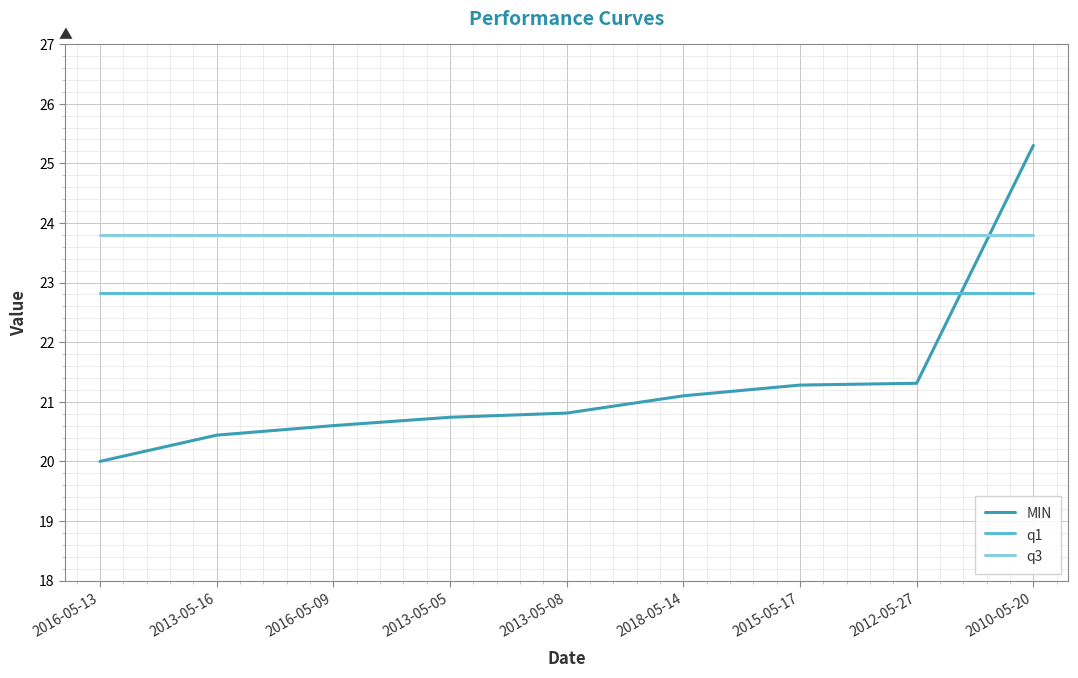

Rank the series by their average value, from highest to lowest.

q3, q1, MIN